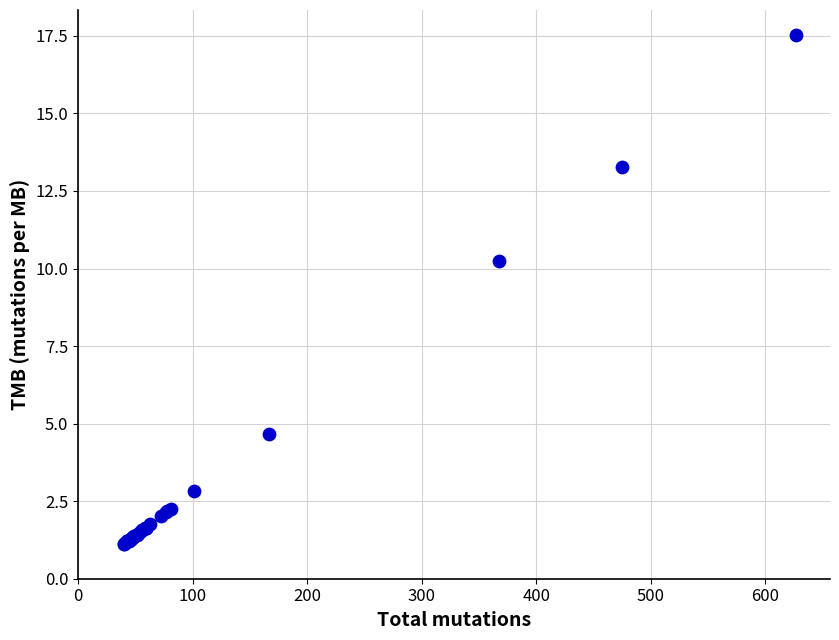

What Y value in the scatter plot is closest to 9?

10.3